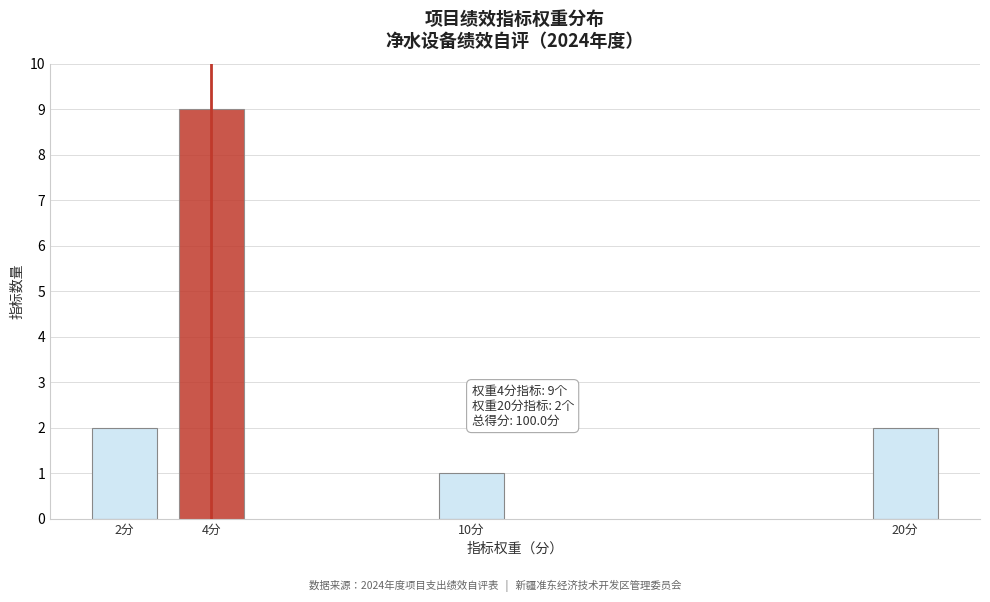

Reading right to left, list all the values displayed in this chart.

2	1	9	2